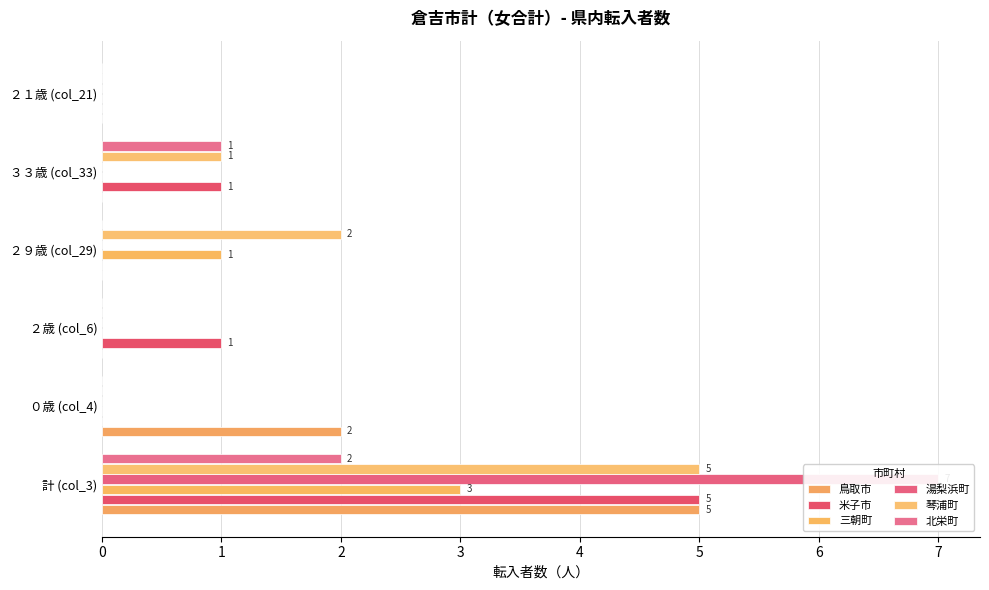

What is the difference between the highest and lowest values at ３３歳 (col_33)?

1